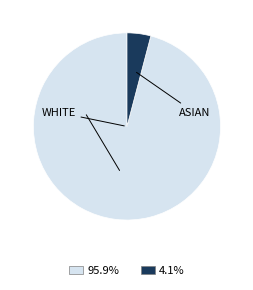

Is there any slice that represents more than half of the pie?

Yes